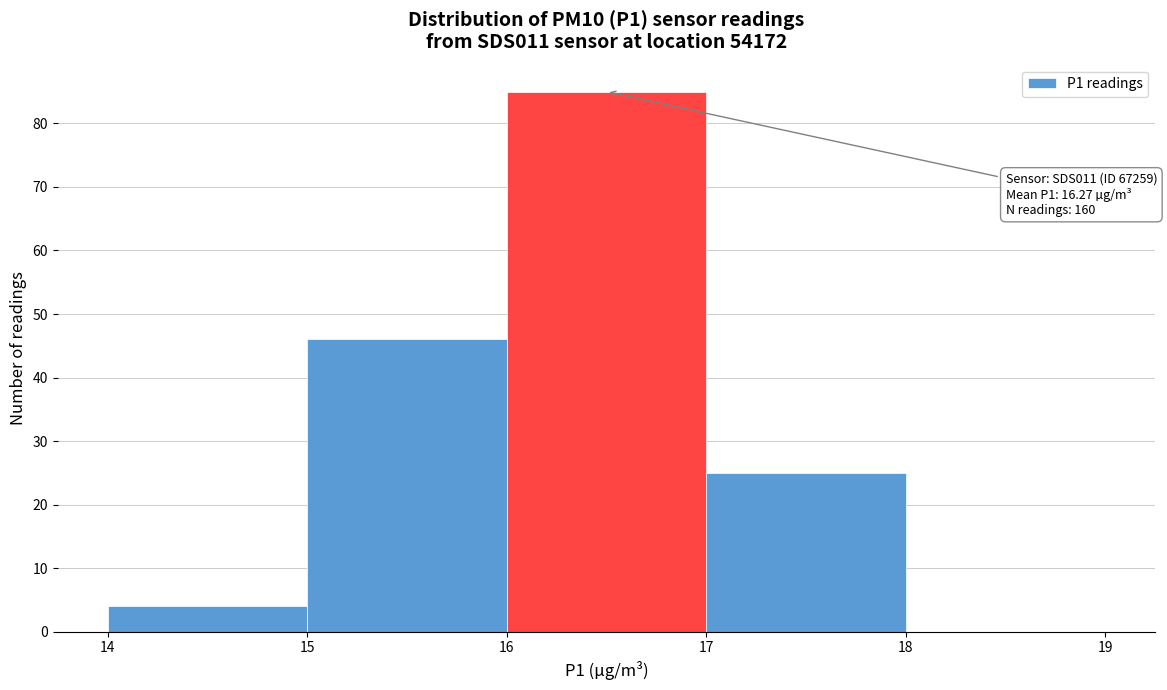

Over which range of the x-axis is the bar tallest?

16 to 17